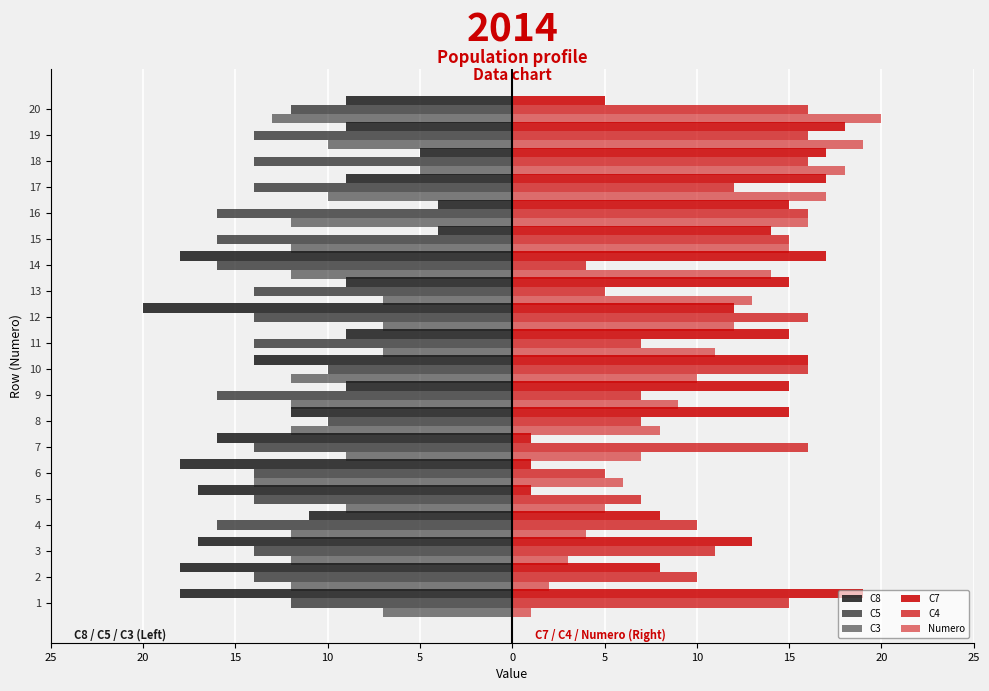

How many bars are there in total?

120